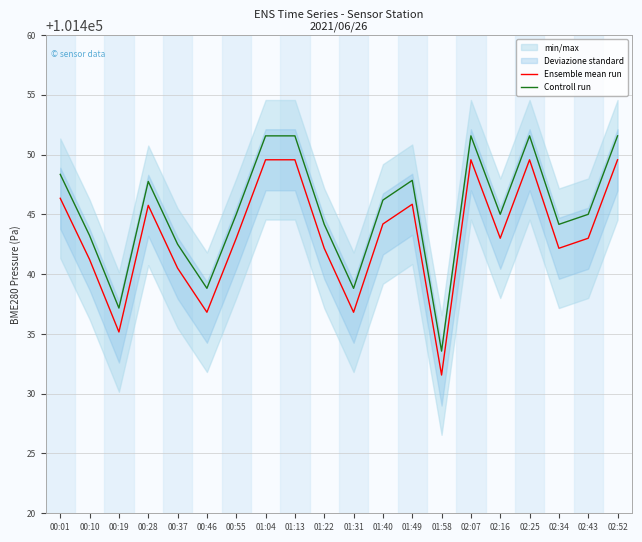

How many data points in Ensemble mean run are less than 101443?

8